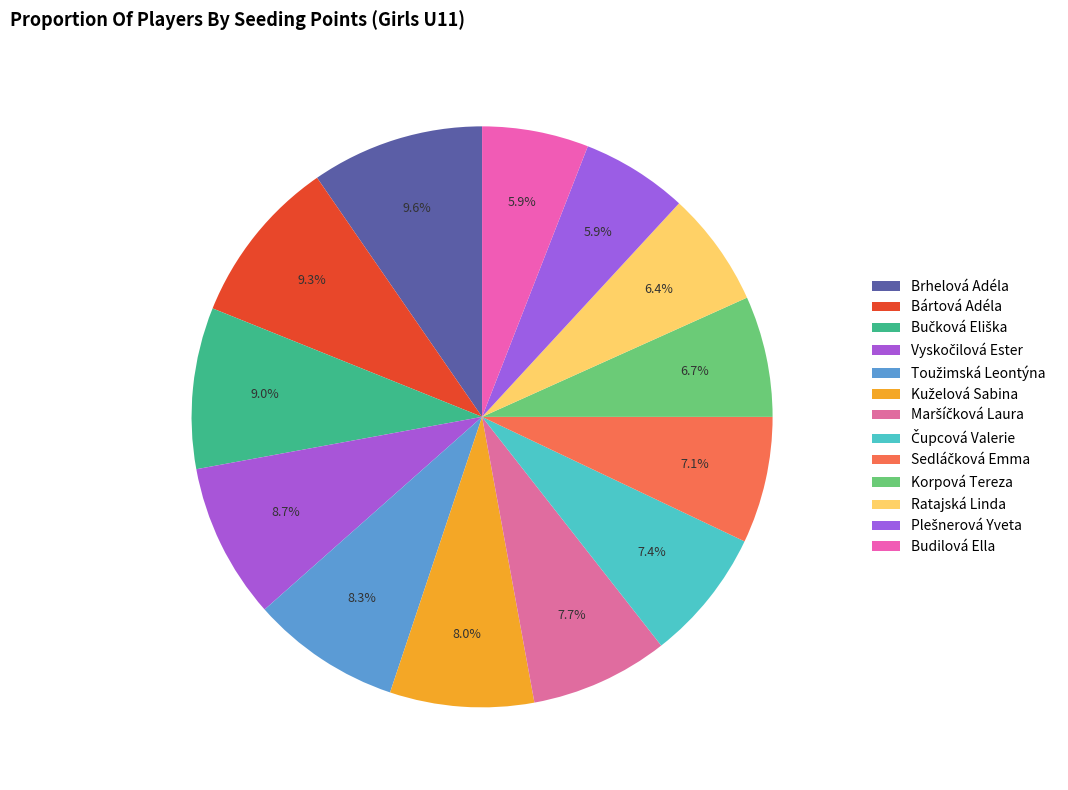

How many segments does this pie chart have?

13